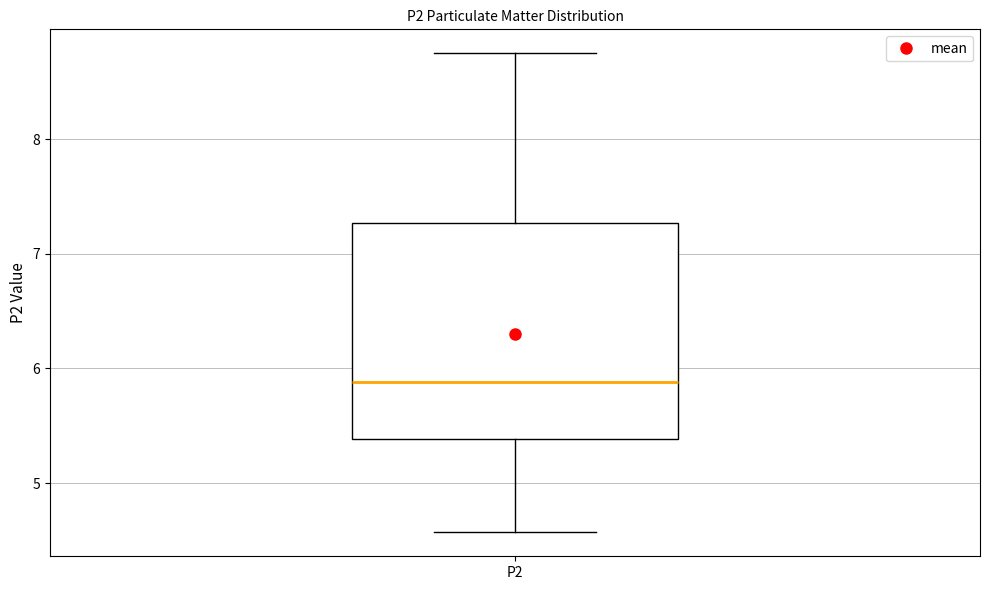

Where does the upper whisker of the box for P2 end on the y-axis? The values are not printed on the chart, so give them approximately, as read against the axis.

8.8